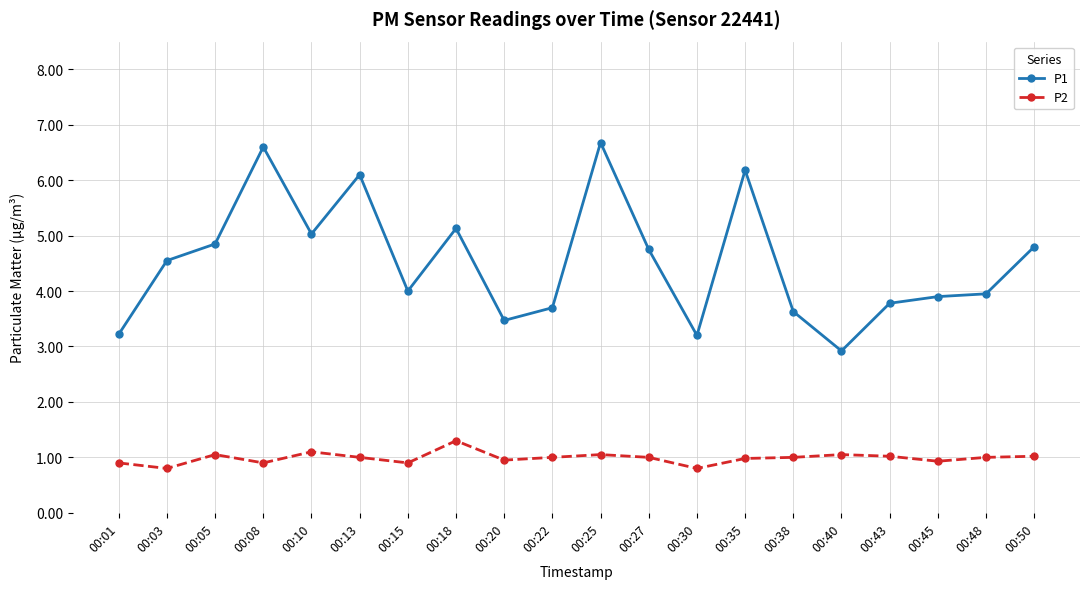

True or false: P2 and P1 cross at least once.

False